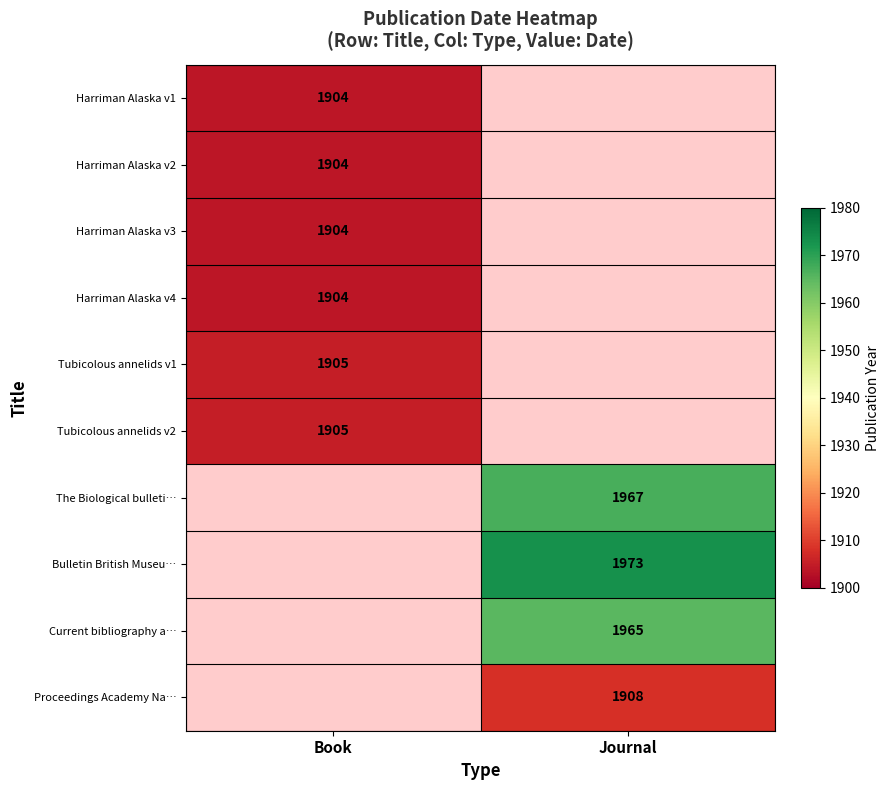

The The Biological bulleti… series shows 2620 at Journal. True or false?

False